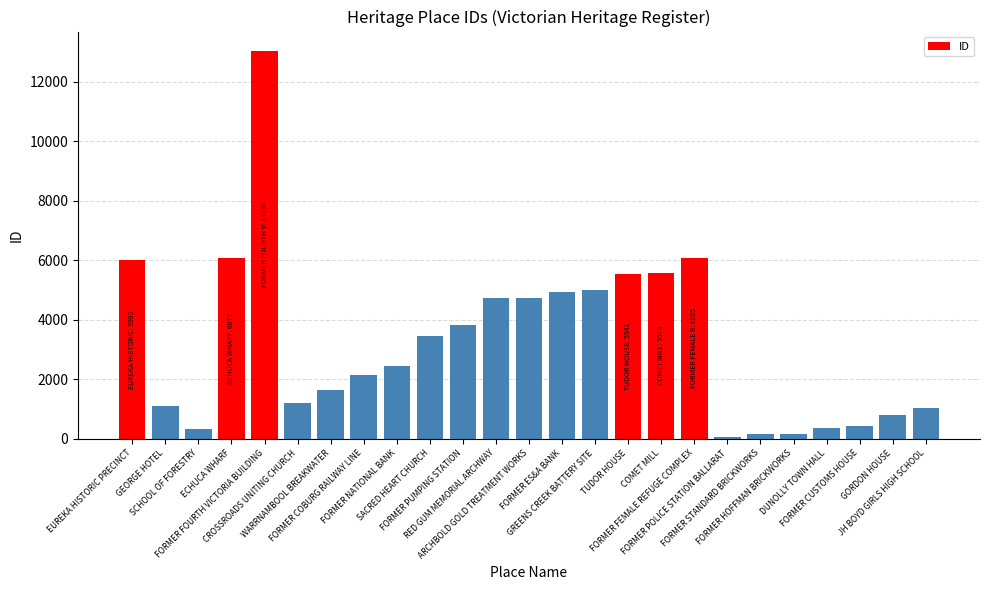

What is the sum of all values?

80731